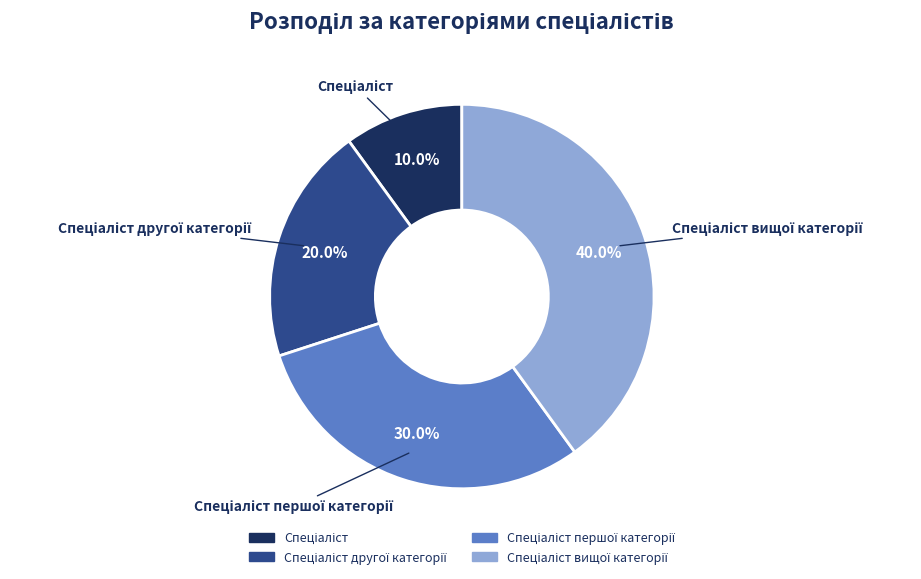

Is there any slice that represents more than half of the pie?

No